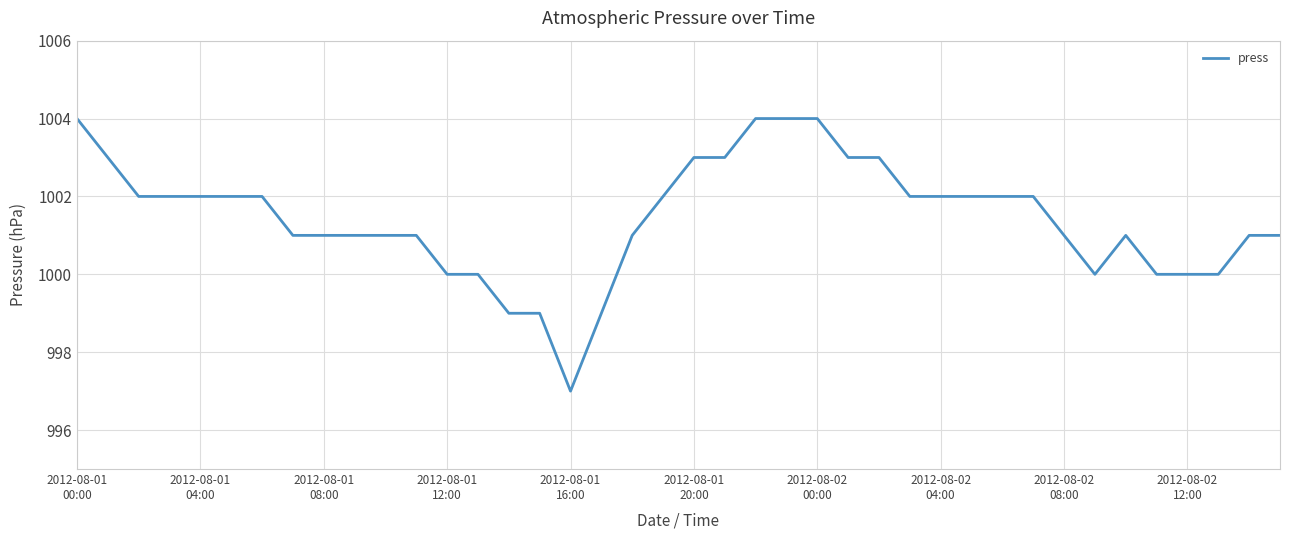

What is the minimum value shown in the chart?

997